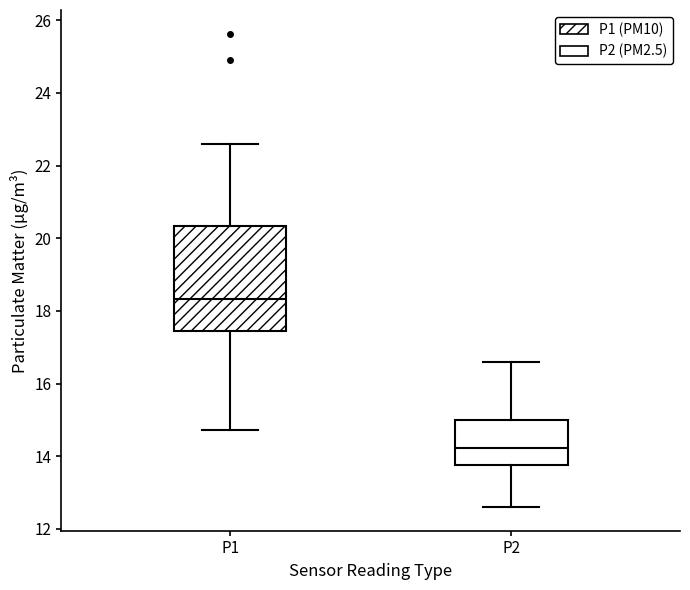

Comparing the boxes themselves (not the whiskers), which one is the tallest?

P1